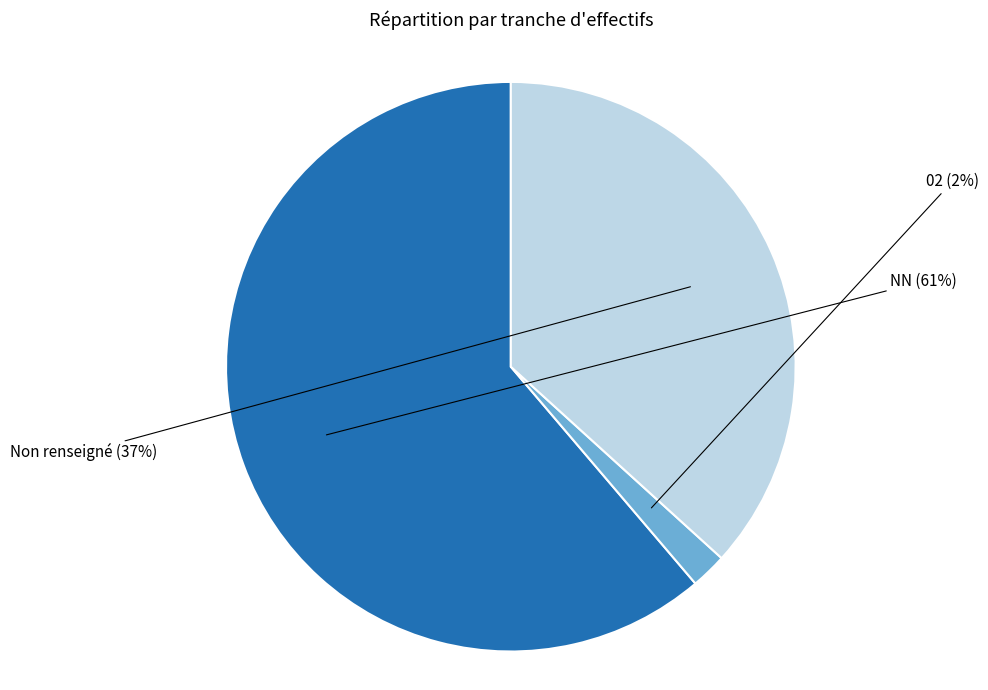

Does any single category account for the majority?

Yes